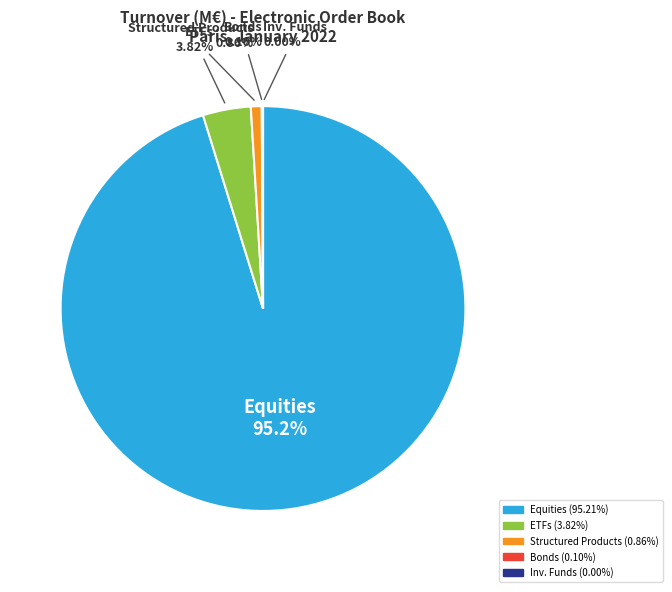

To the nearest percent, what is the difference between the largest and smallest slice percentages?

95%